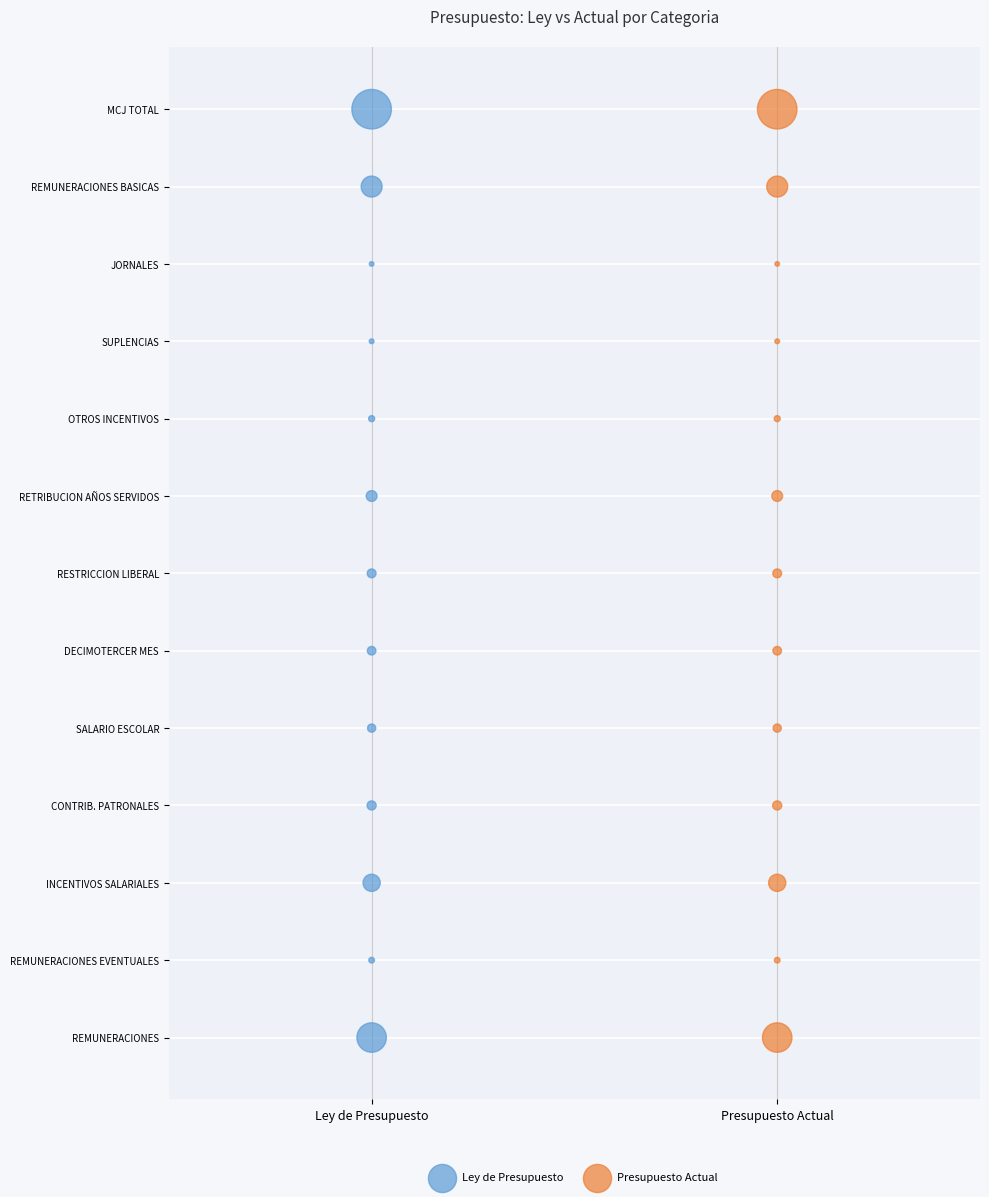

What are all the series names shown in the legend?

Ley de Presupuesto, Presupuesto Actual